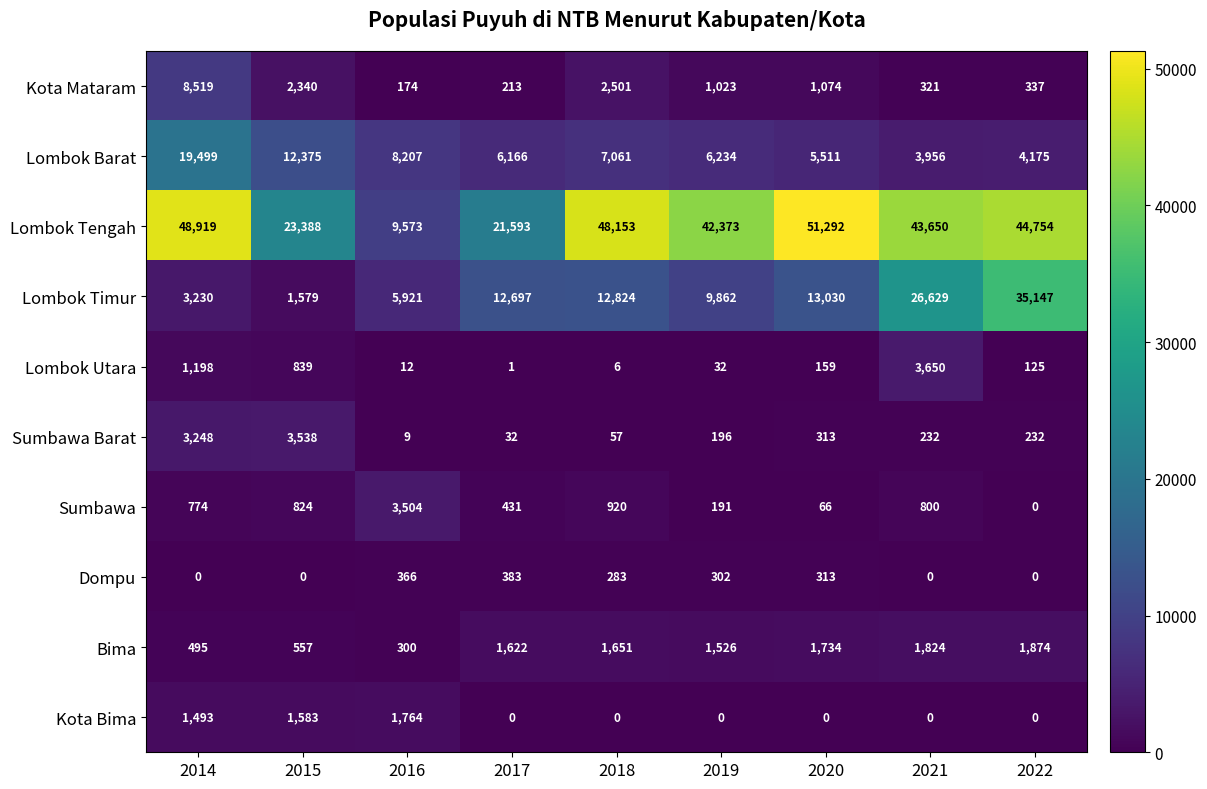

What is the total value across all series at 2018?

73456